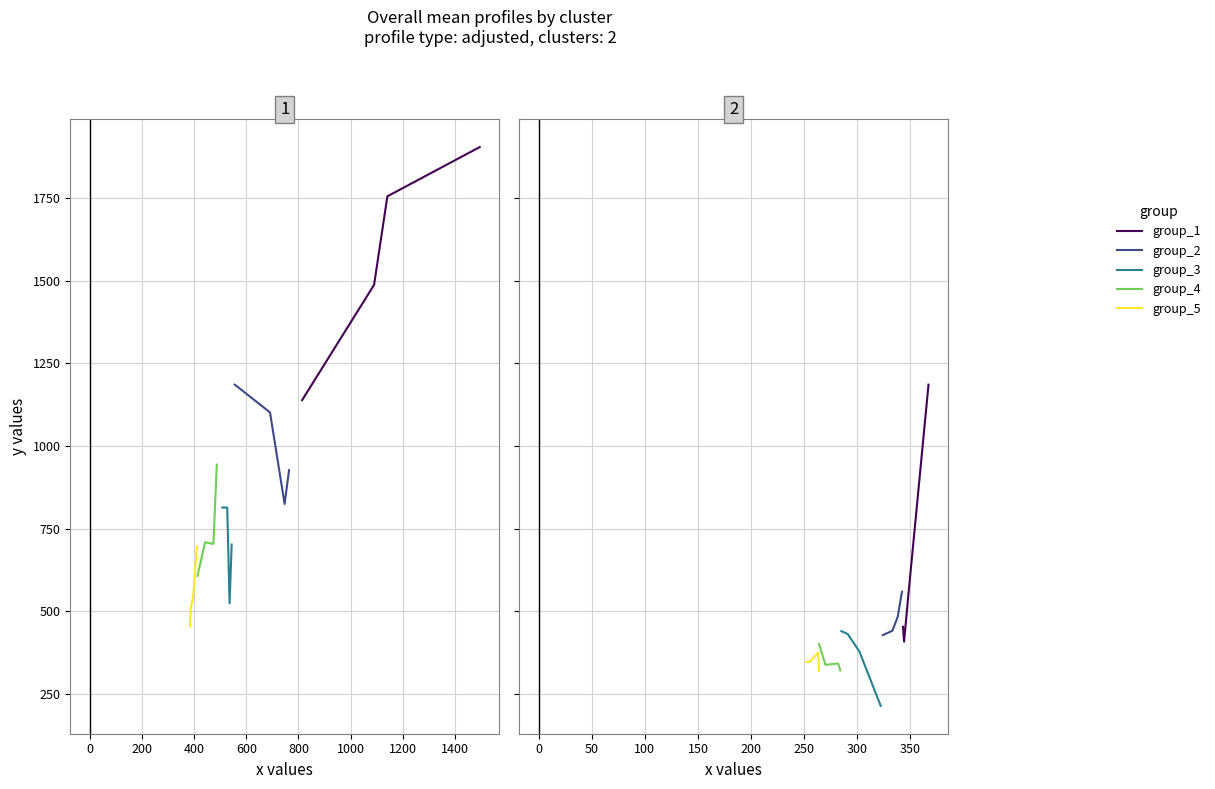

What is the lowest value of the group_3 series?

214